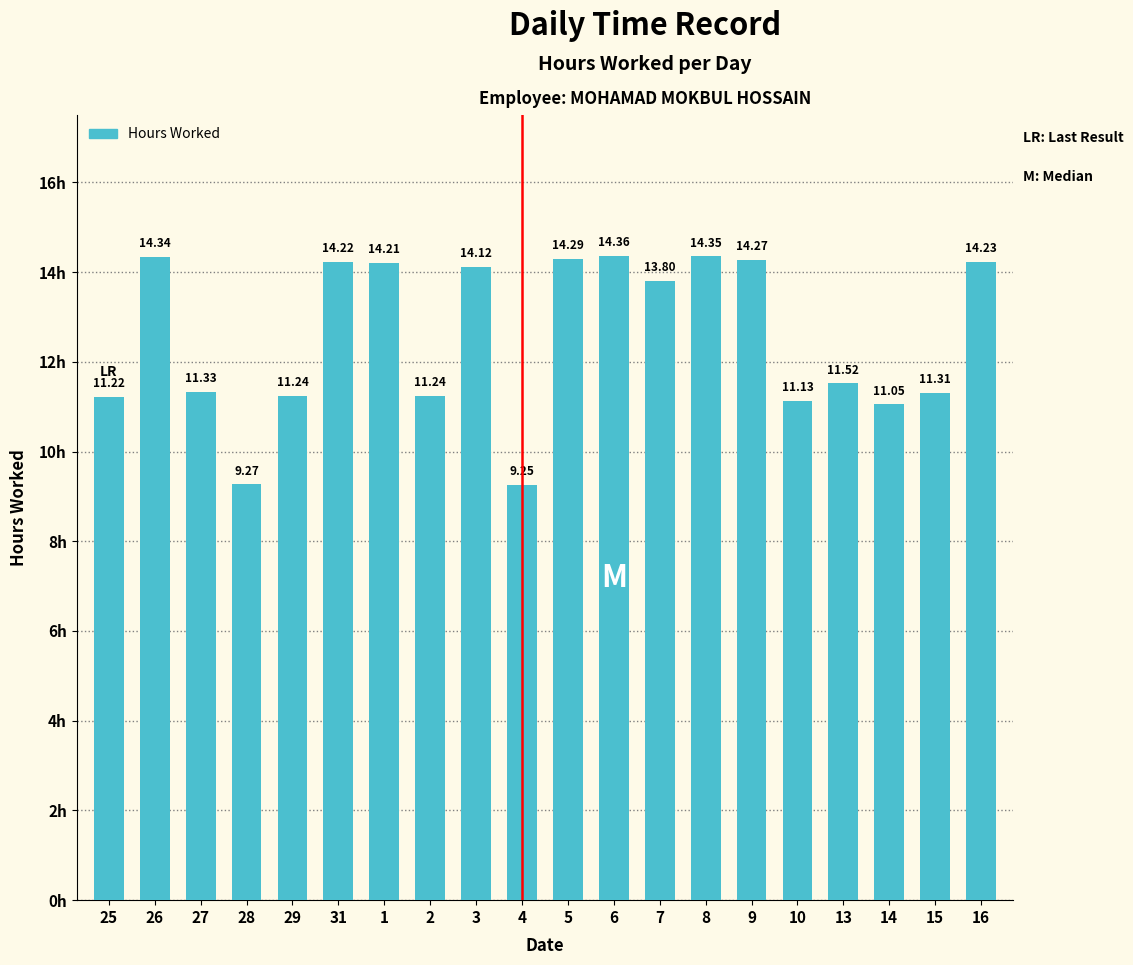

Which category has the lowest value across all series?

4